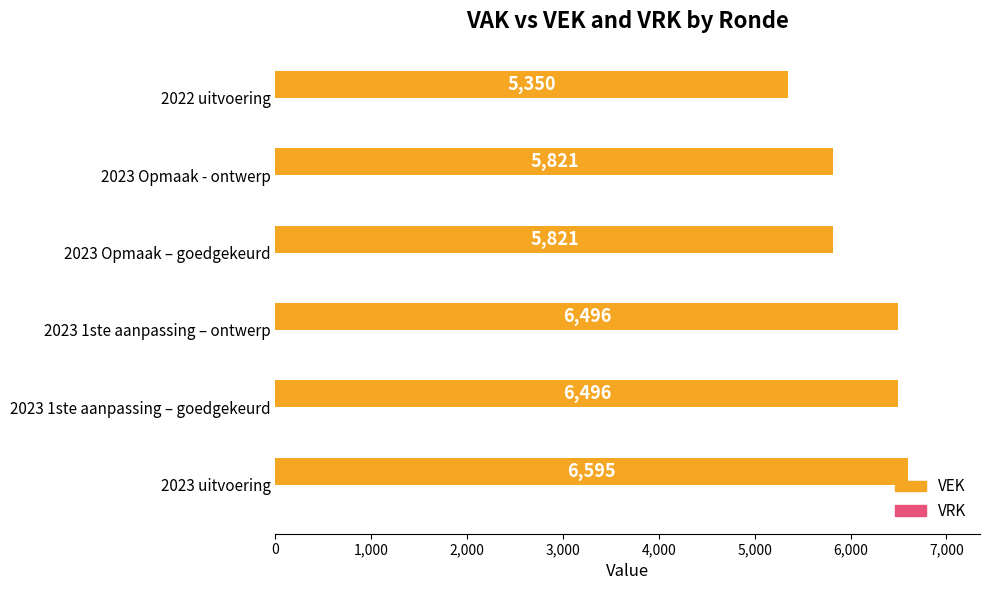

What is the change in value from 2023 uitvoering to 2023 Opmaak – goedgekeurd?

-774